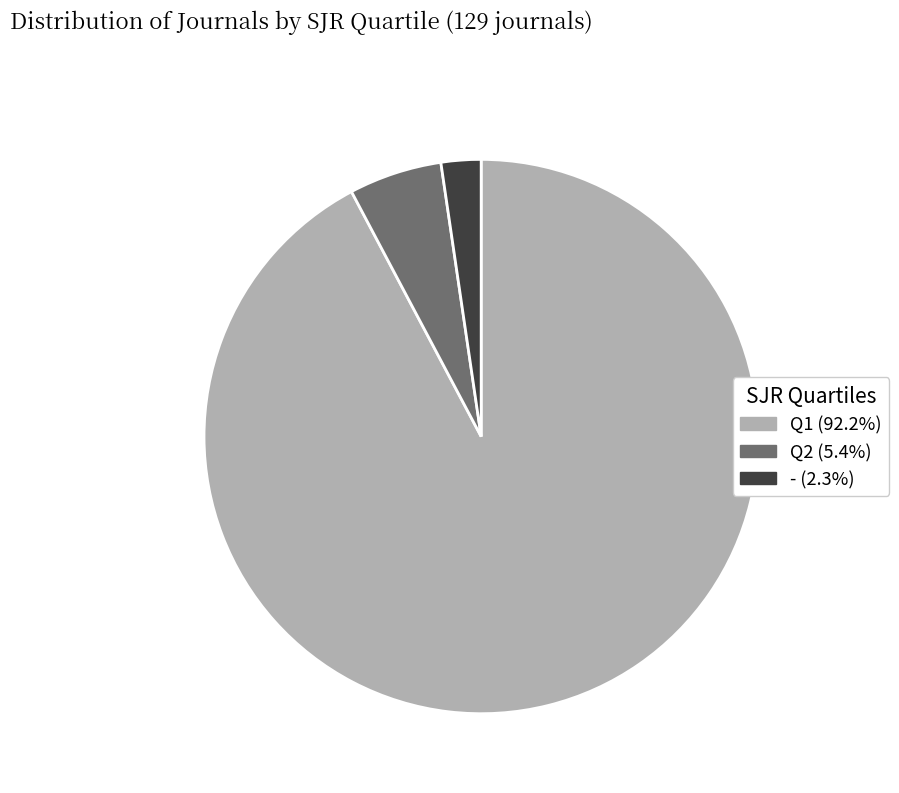

The Q2 slice represents 17% of the pie. True or false?

False